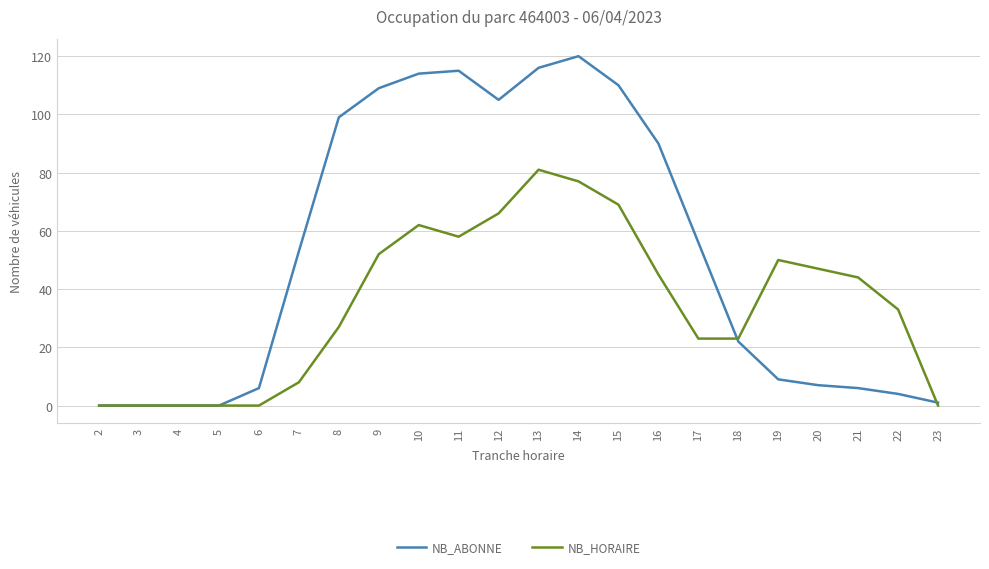

Reading right to left, list all the values displayed in this chart.

NB_ABONNE: 1	4	6	7	9	22	56	90	110	120	116	105	115	114	109	99	53	6	0	0	0	0
NB_HORAIRE: 0	33	44	47	50	23	23	45	69	77	81	66	58	62	52	27	8	0	0	0	0	0